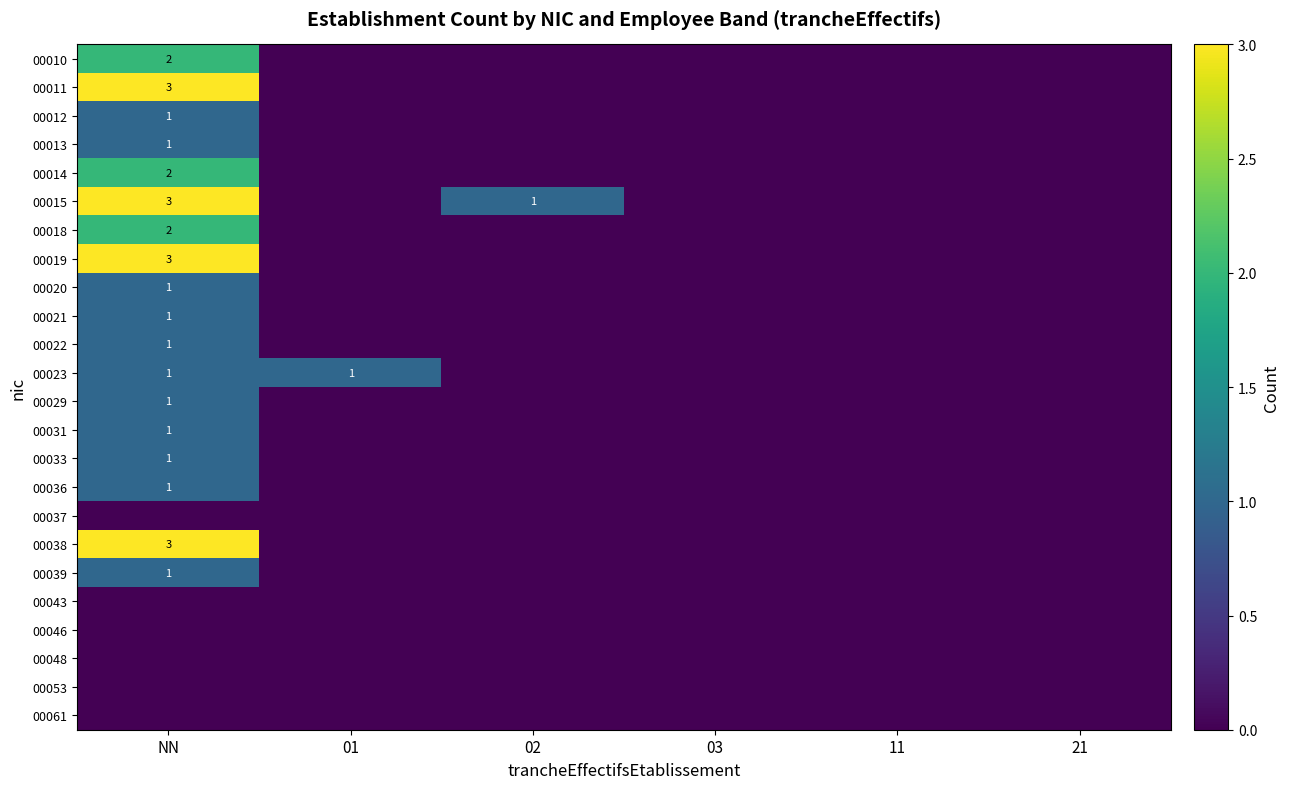

What is the sum of the 00015 values at 02 and NN?

4